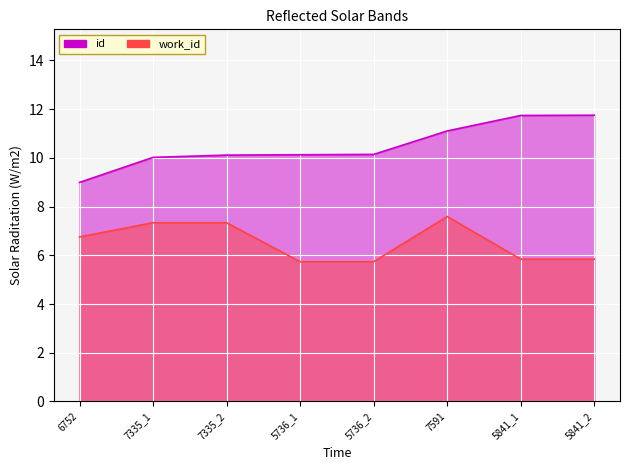

What is the label of the 3rd point from the right?

7591